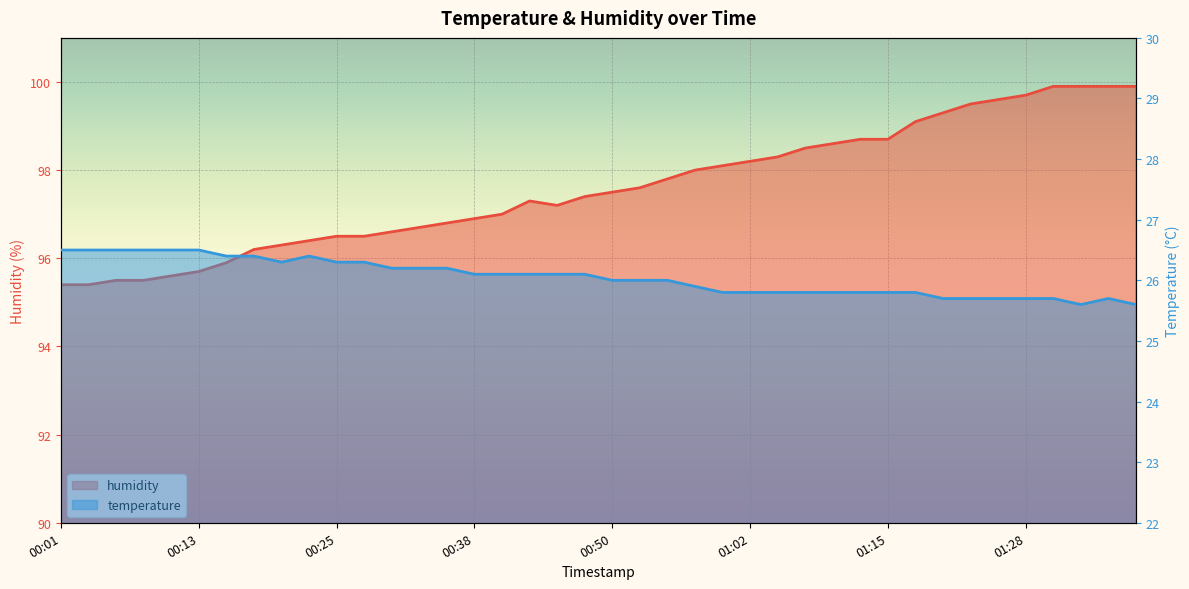

What are all the series names shown in the legend?

temperature, humidity